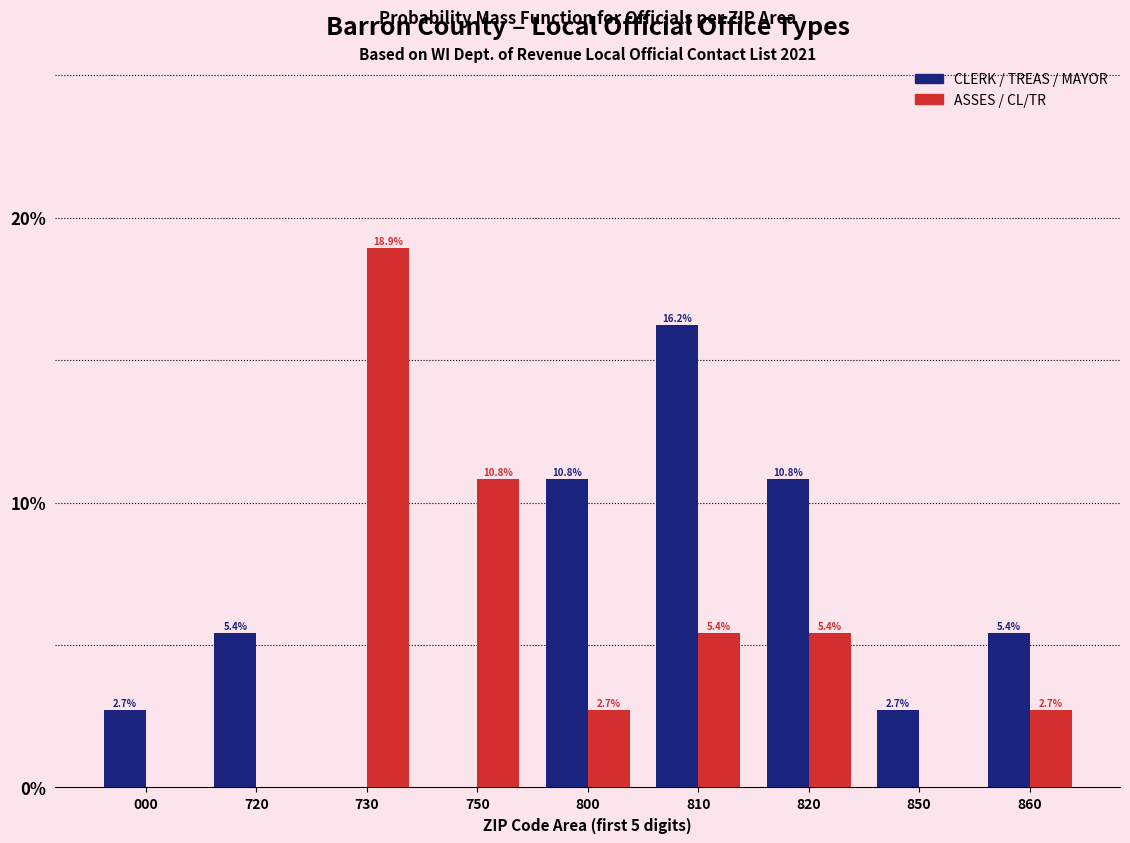

Reading left to right, what are all the values shown in this chart?

CLERK / TREAS / MAYOR: 000=2.7	720=5.4	730=0.0	750=0.0	800=10.8	810=16.2	820=10.8	850=2.7	860=5.4
ASSES / CL/TR: 000=0.0	720=0.0	730=18.9	750=10.8	800=2.7	810=5.4	820=5.4	850=0.0	860=2.7